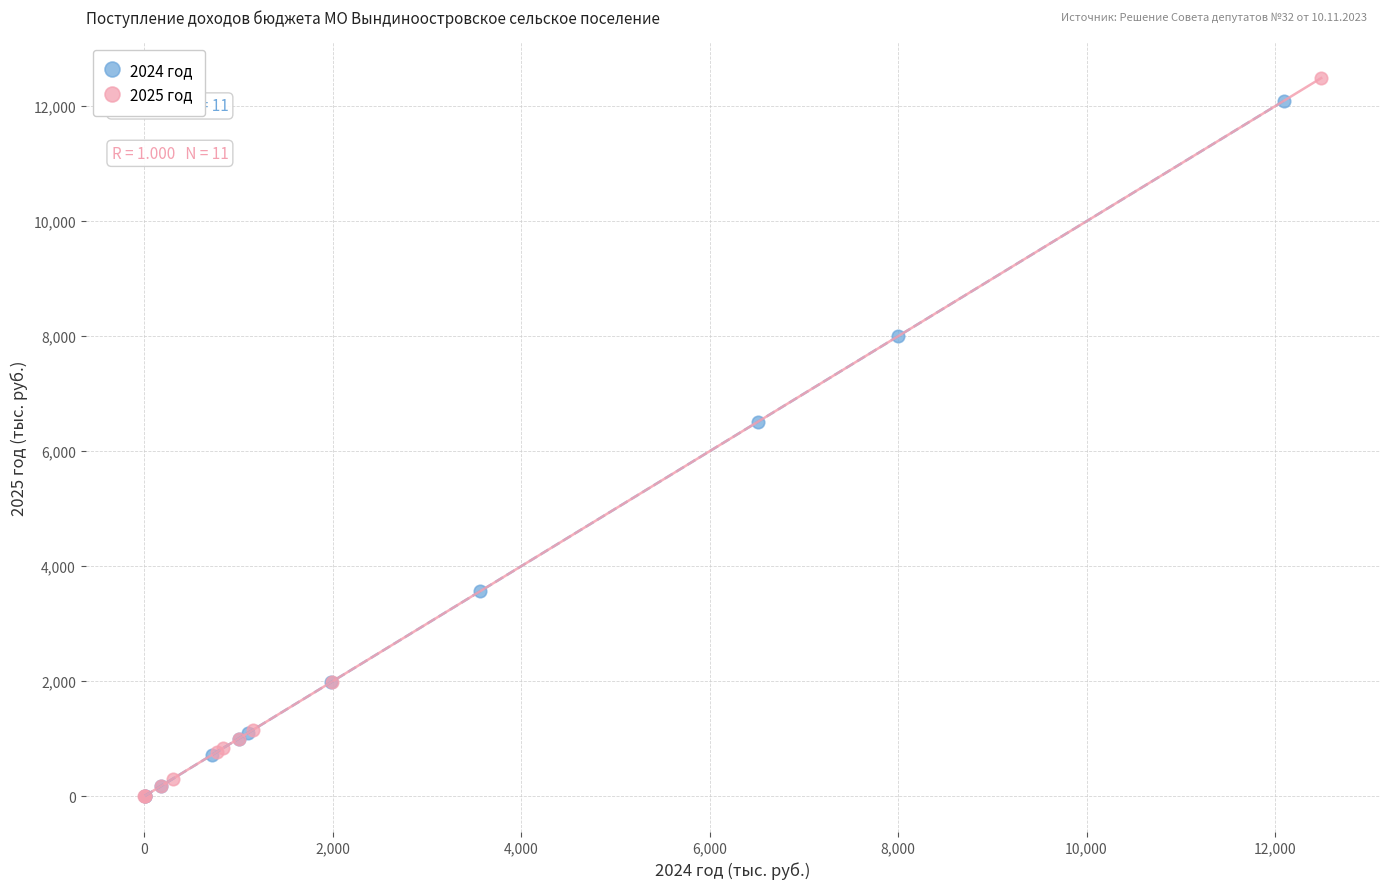

Which series has the largest Y range (max minus min)?

2025 год